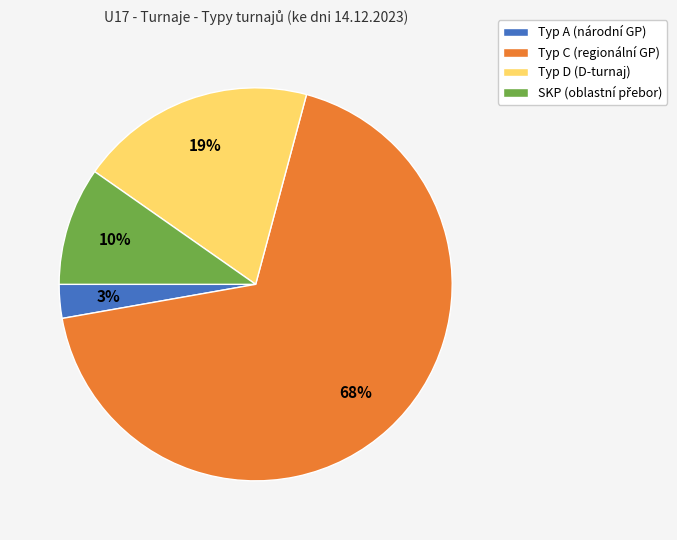

Which slice is the largest?

Typ C (regionální GP)